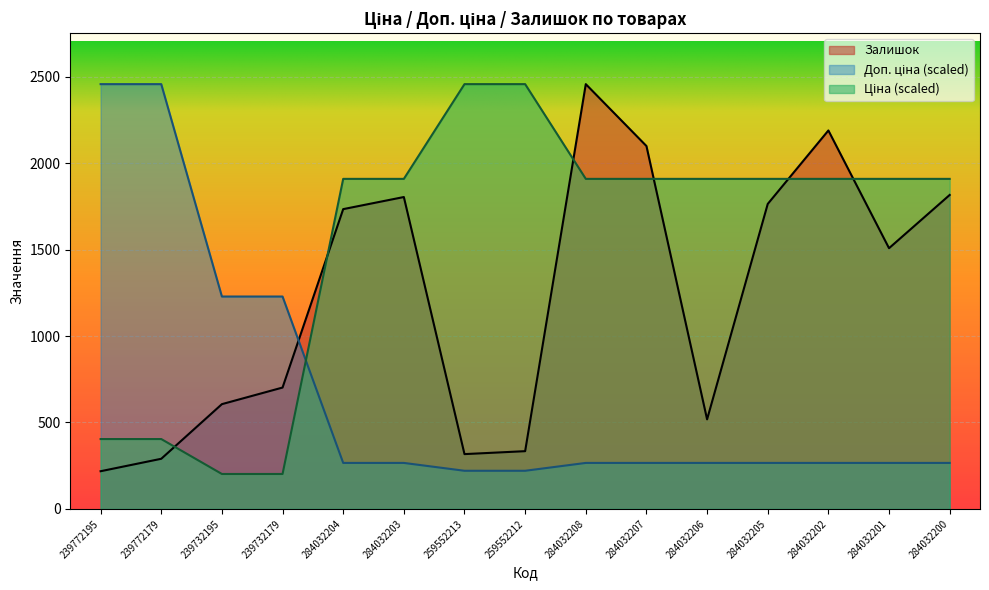

What is the difference between the maximum and second lowest values in the Доп. ціна series?

2236.4